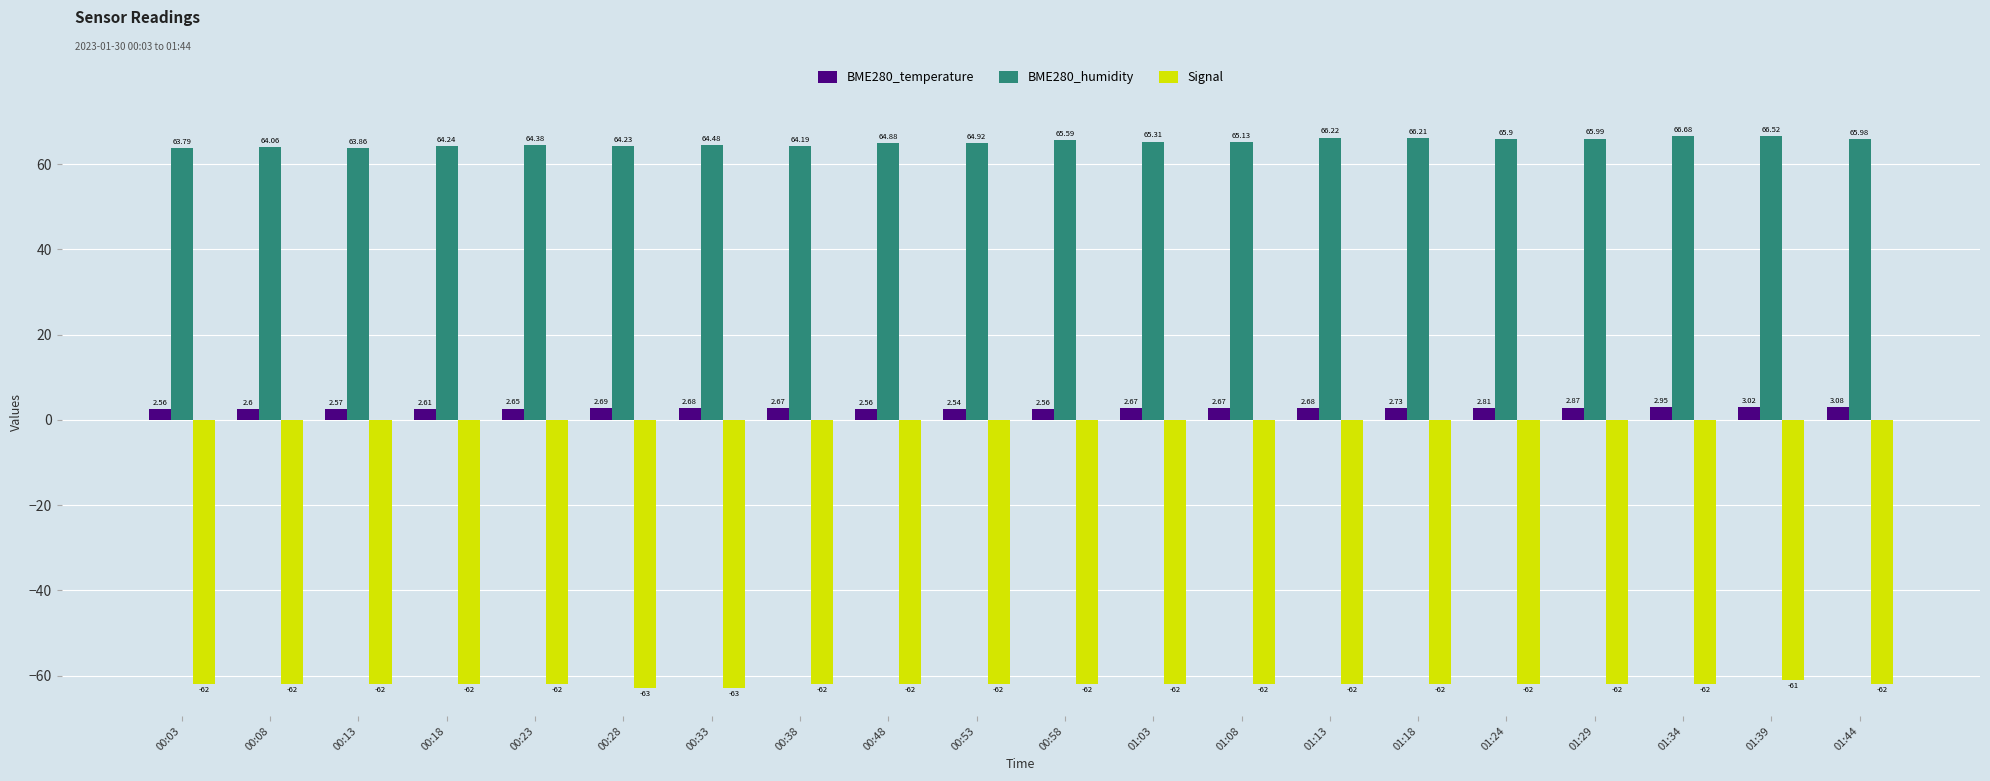

What position from the left is 00:58?

11